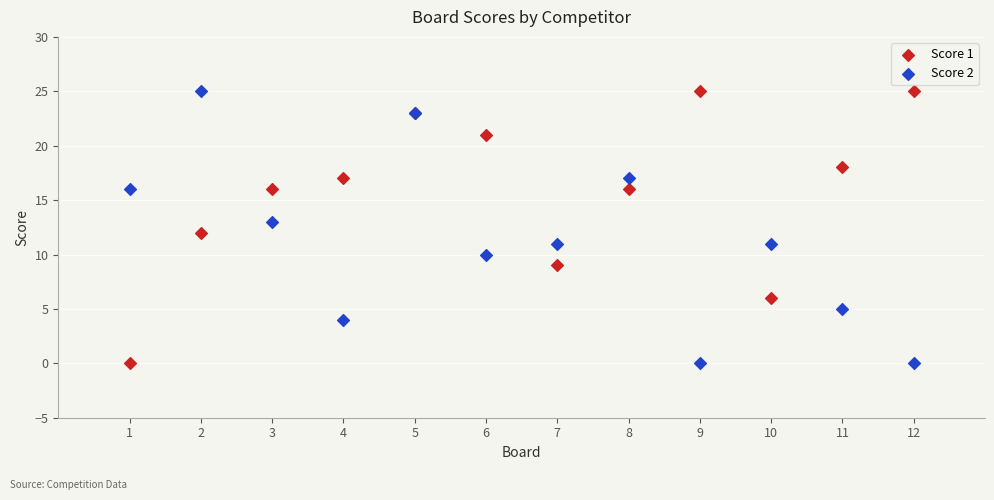

What are all the series names shown in the legend?

Score 1, Score 2